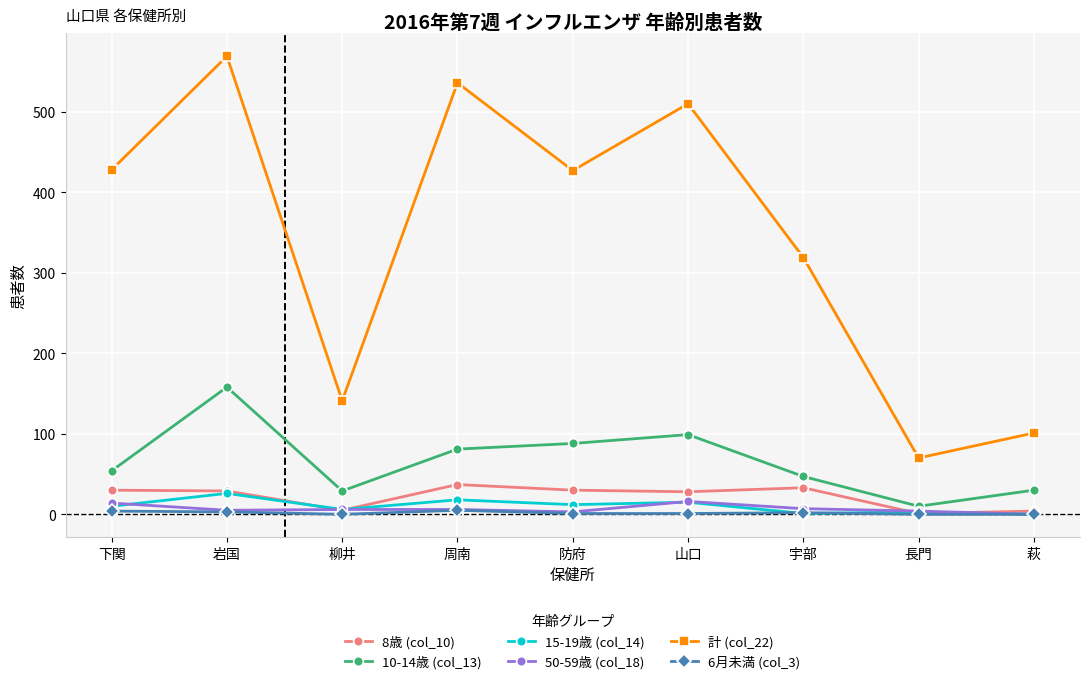

Between 下関 and 萩, which series saw the biggest shift?

計 (col_22)